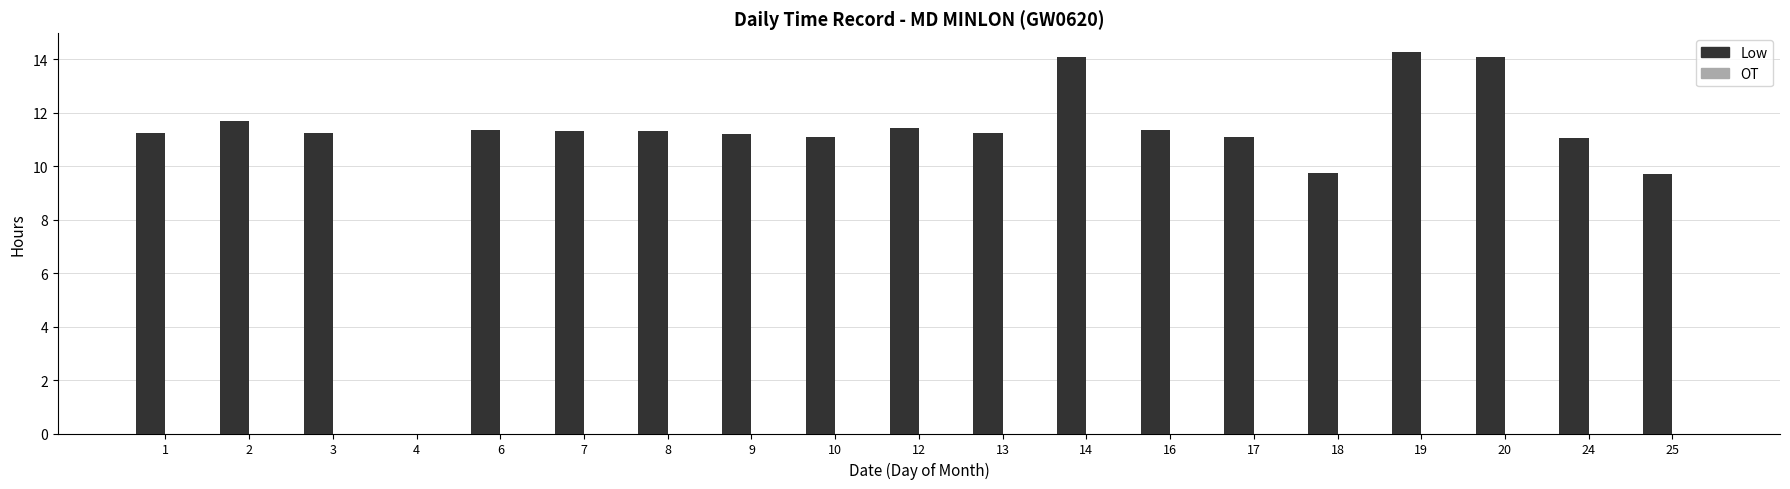

What is the sum of the values at 3 and 20?

25.3